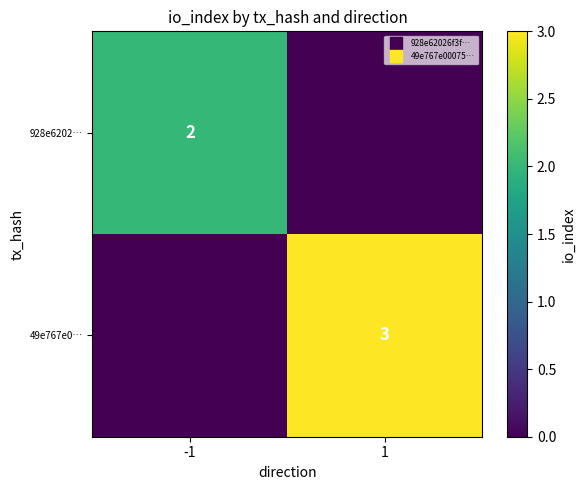

What is the spread (max minus min) of values at 1?

3